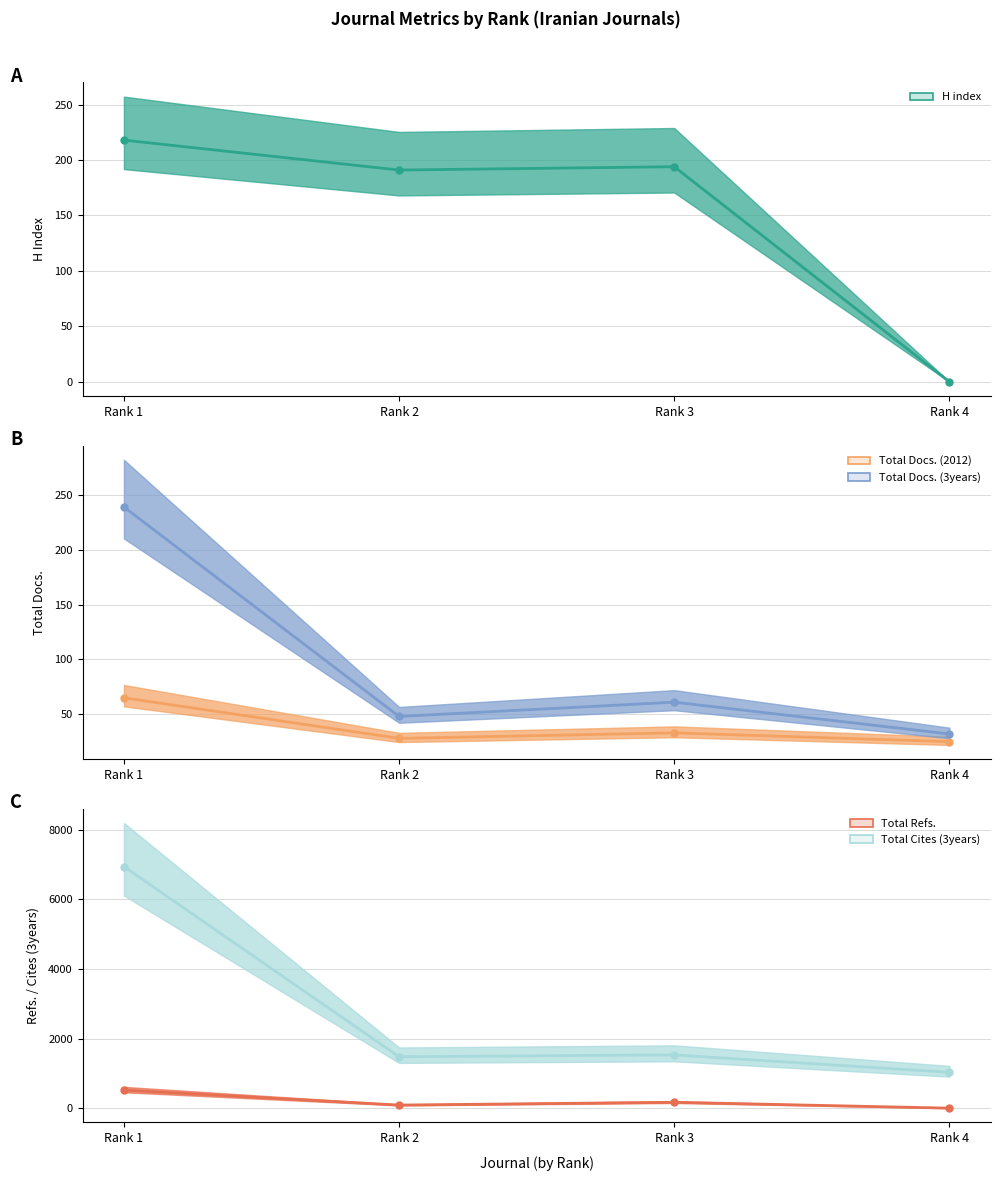

What is the value of the H index (line) point at the 1st from the left?

218